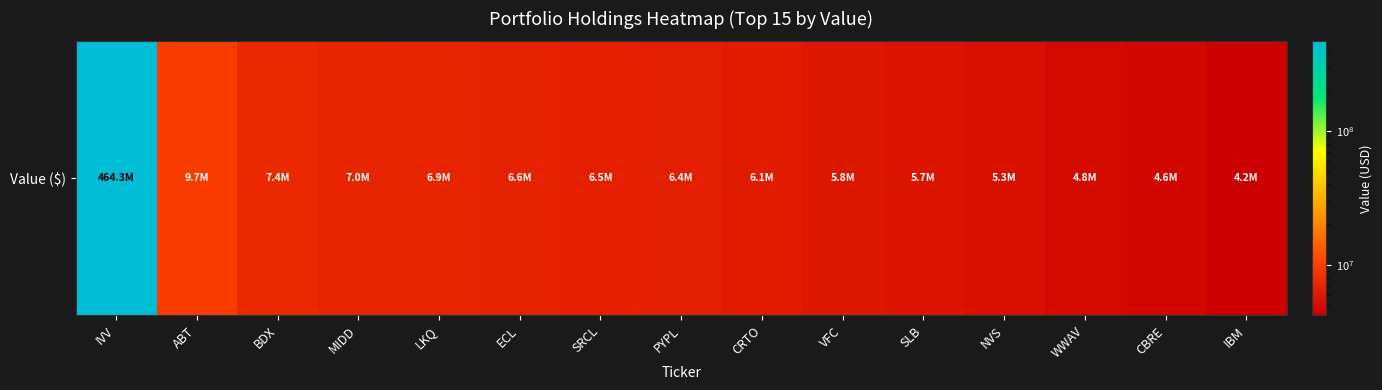

Reading right to left, transcribe all the data shown in this chart.

4195000	4646000	4837000	5315000	5673000	5850000	6118000	6405000	6474000	6626000	6937000	6985000	7383000	9661000	464287200